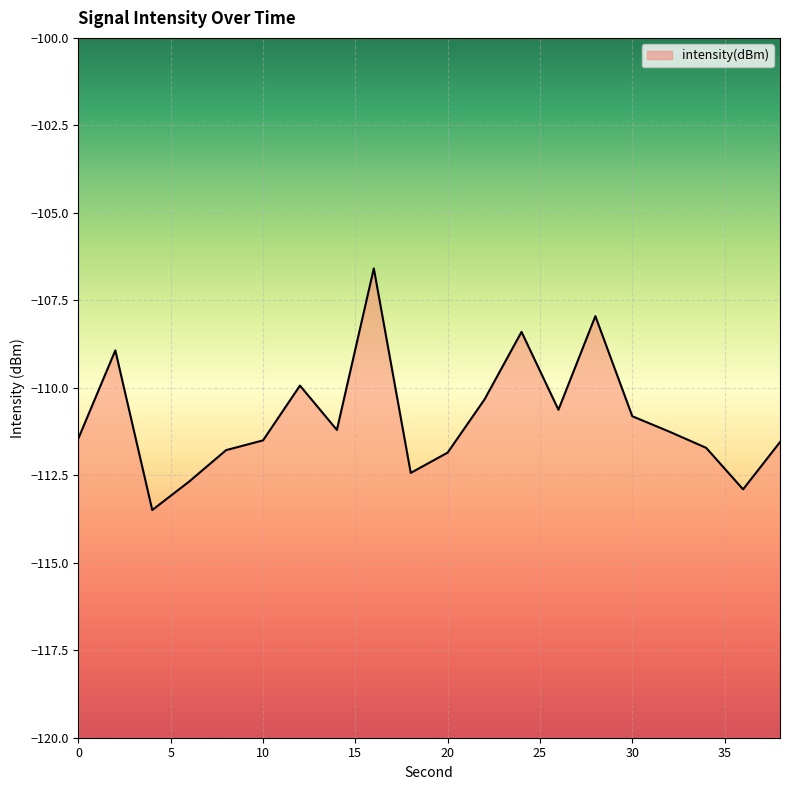

Which has a higher value, 30 or 18?

30